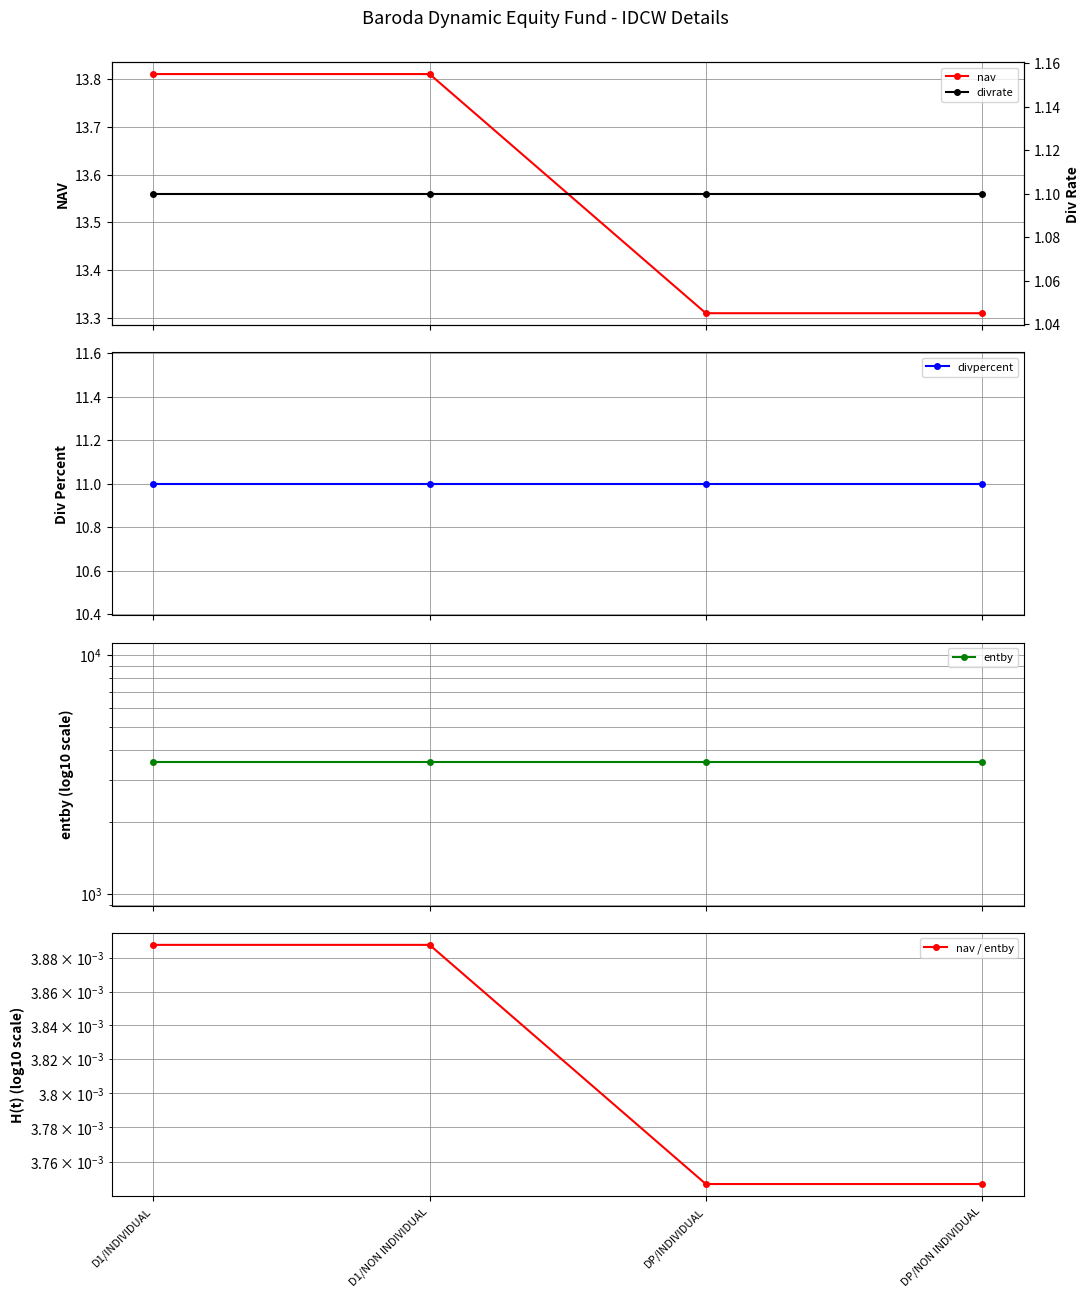

Reading left to right, transcribe all the data shown in this chart.

nav: 13.8	13.8	13.3	13.3
divpercent: 11.0	11.0	11.0	11.0
entby: 3552.0	3552.0	3552.0	3552.0
nav / entby: 0.0	0.0	0.0	0.0
divrate: 1.1	1.1	1.1	1.1